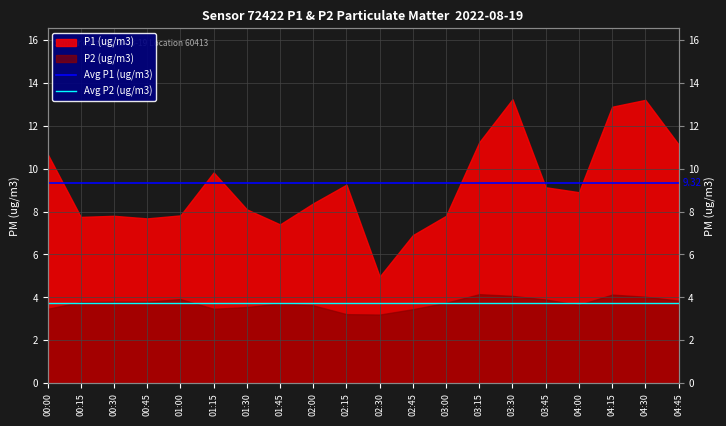

Is it true that Avg P2 (ug/m3) equals 6.6 at 00:15?

False